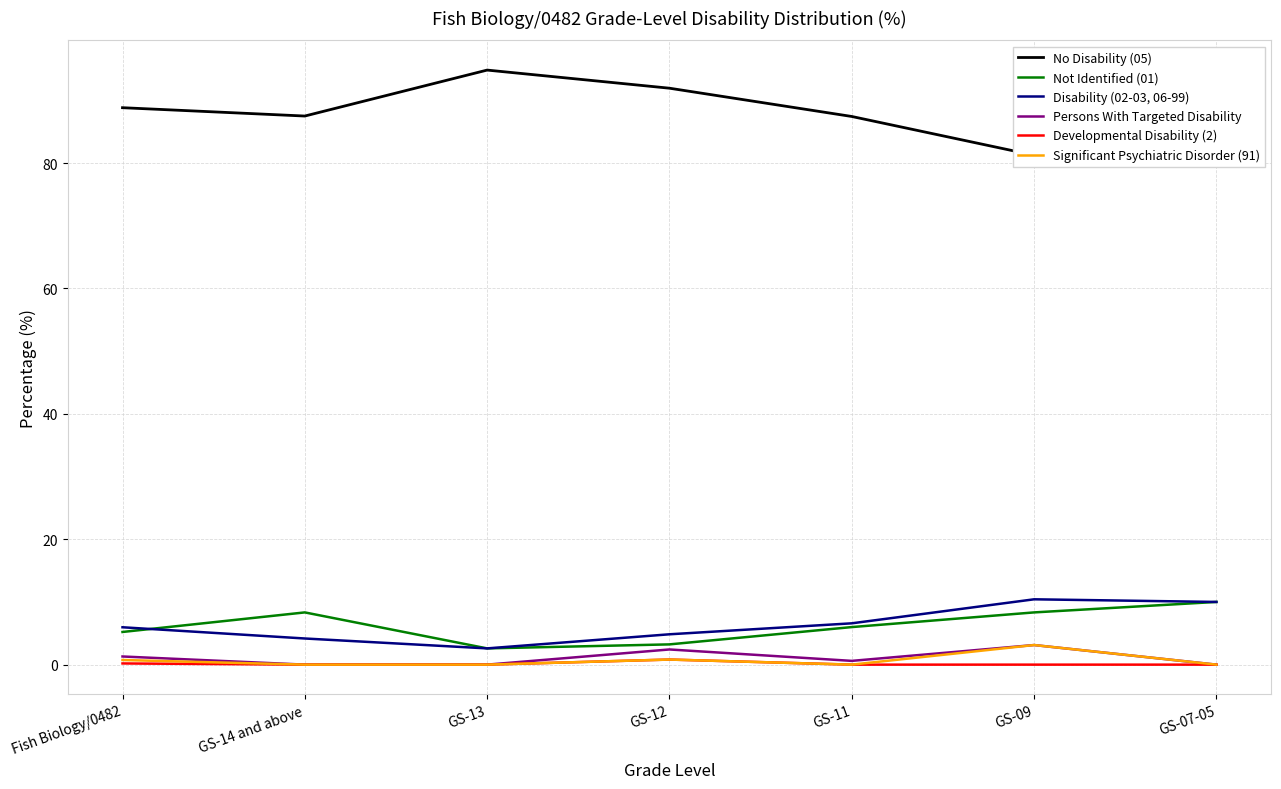

At how many categories does at least one series exceed 52?

7